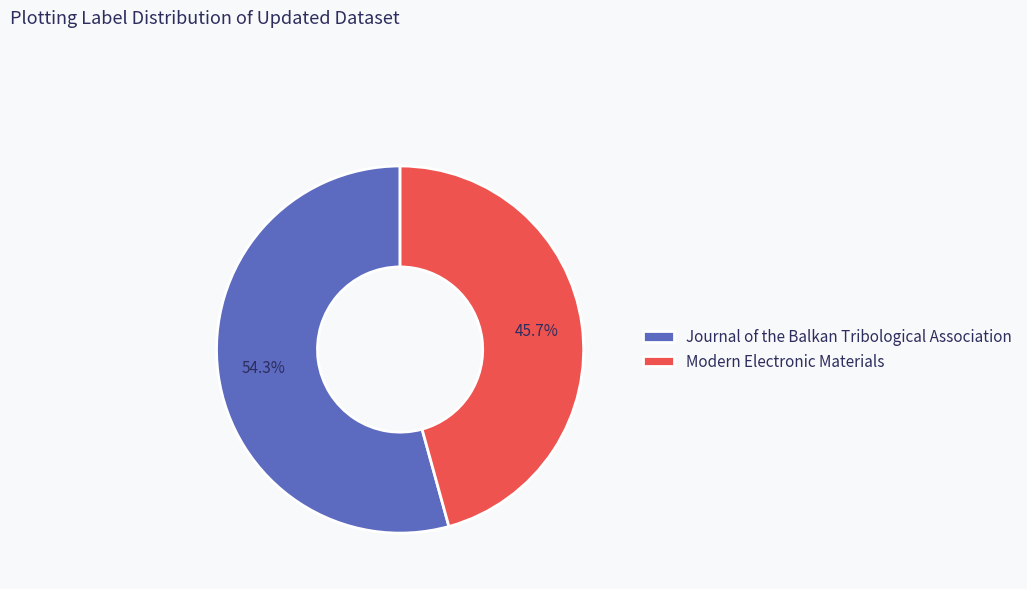

Rank the categories by value from lowest to highest.

Modern Electronic Materials, Journal of the Balkan Tribological Association